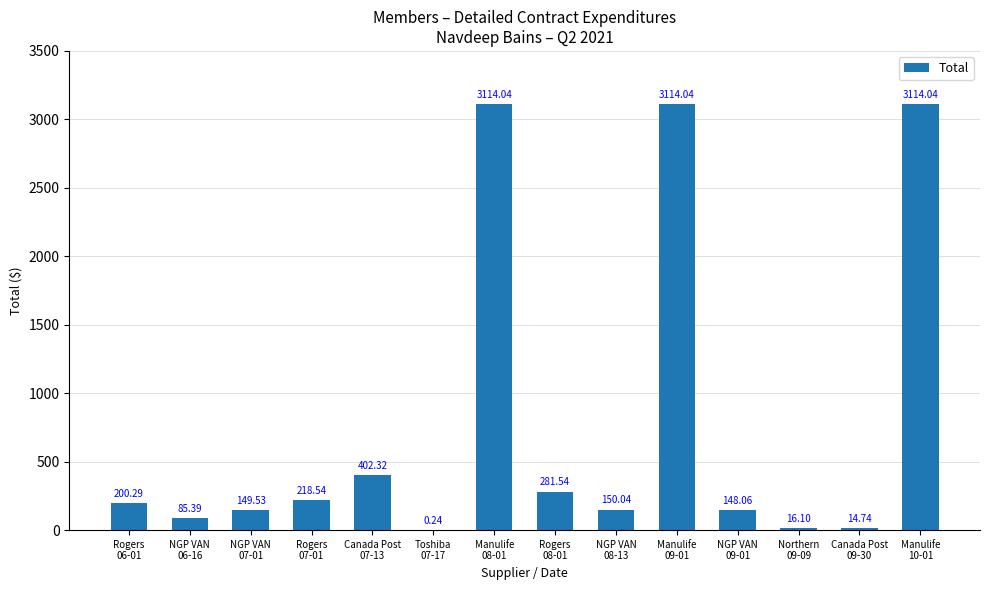

What is the sum of all values?

11008.9